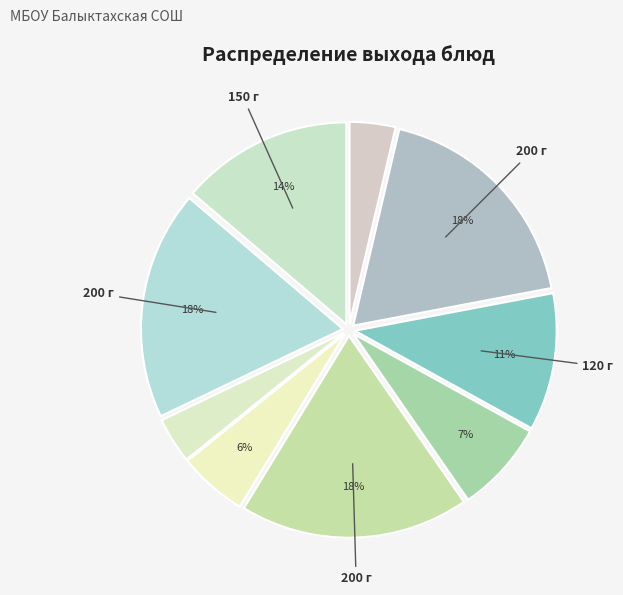

How many slices are in this pie chart?

9